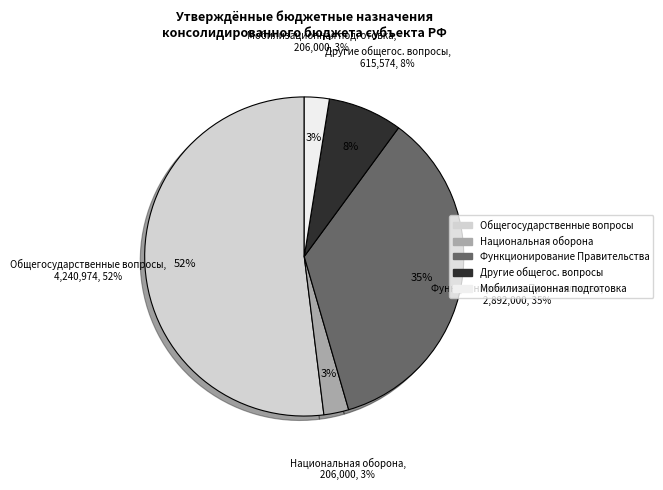

The Социальная политика slice represents 57% of the pie. True or false?

False